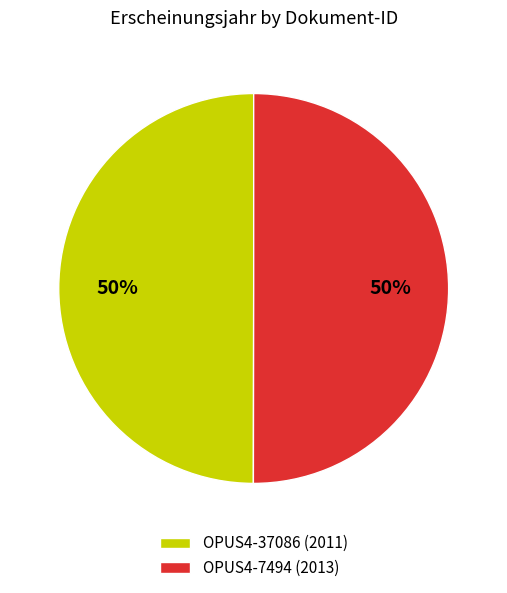

How many segments does this pie chart have?

2